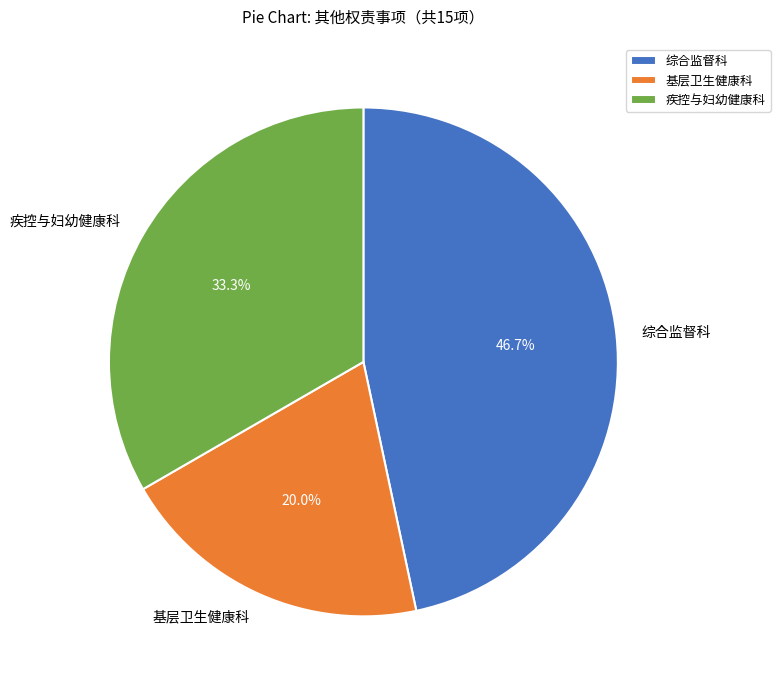

How many segments does this pie chart have?

3